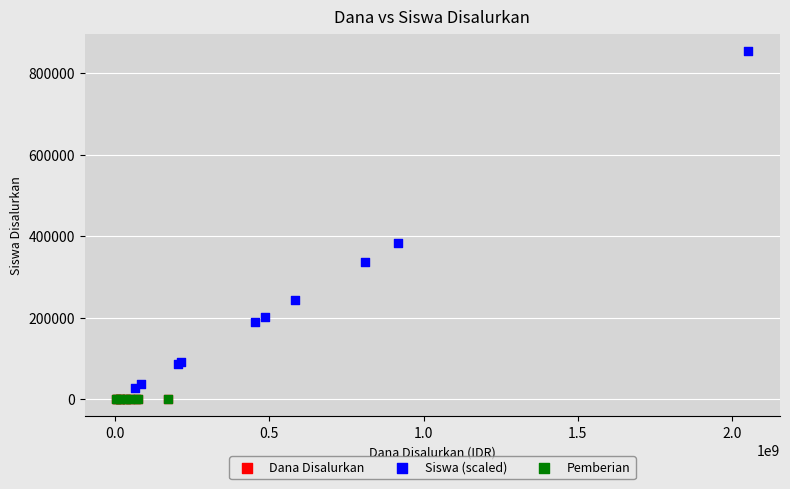

Which series contains the highest Y value?

Siswa (scaled)